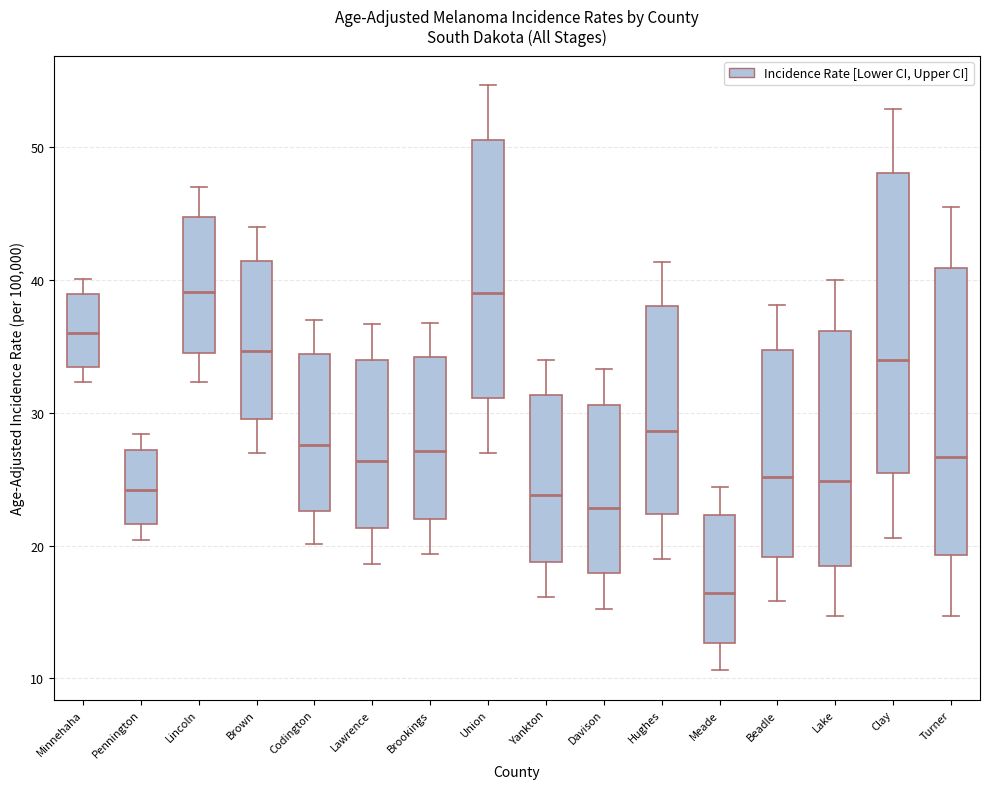

Where does the upper whisker of the box for Lawrence end on the y-axis? The values are not printed on the chart, so give them approximately, as read against the axis.

37